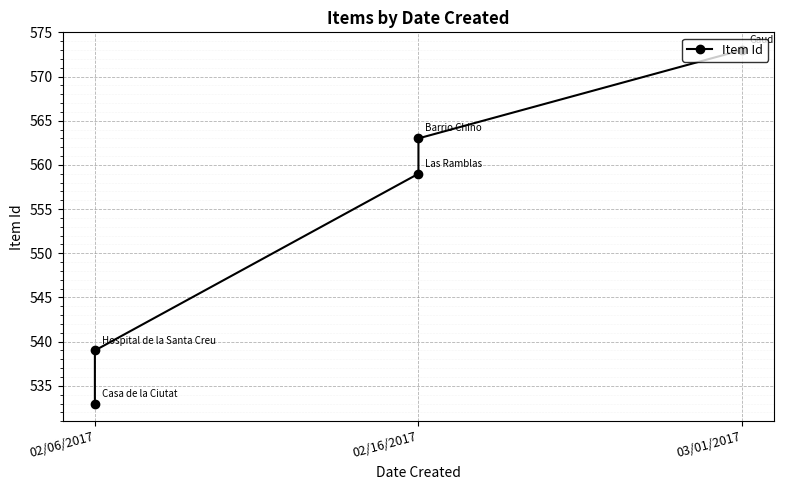

The chart shows a value of 573 at 4. True or false?

True